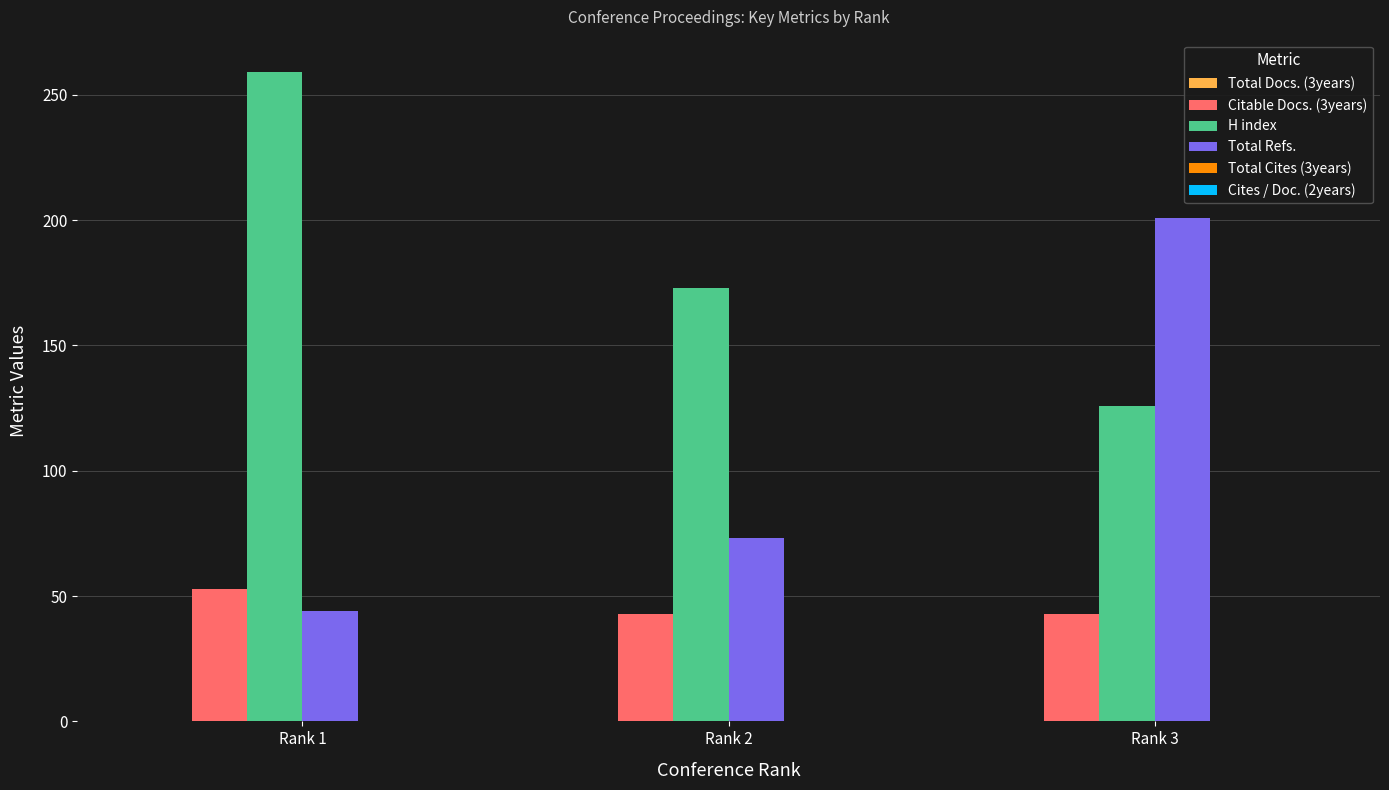

How many categories are shown in the chart?

3